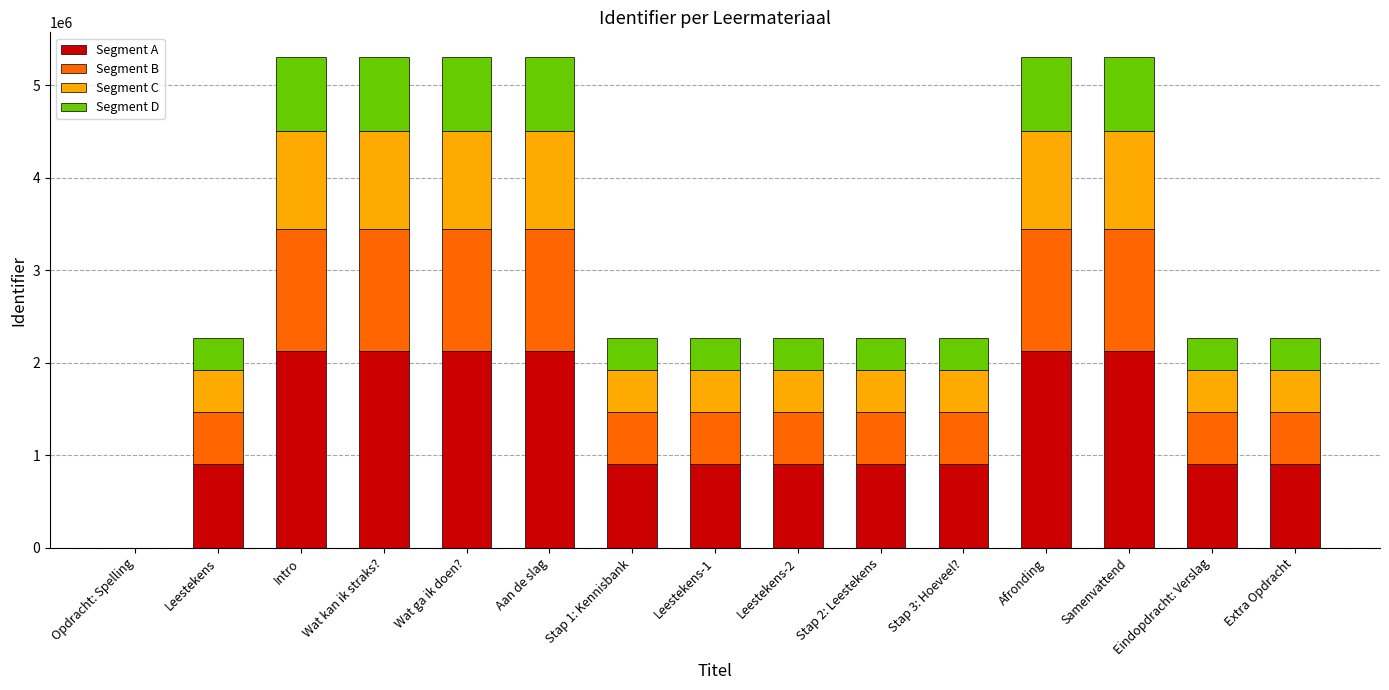

What is the sum of the Segment A values at Opdracht: Spelling and Wat kan ik straks??

2122860.0